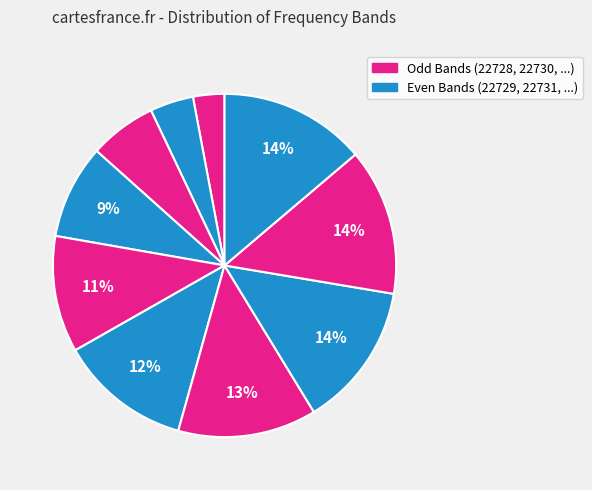

Is there any slice that represents more than half of the pie?

No